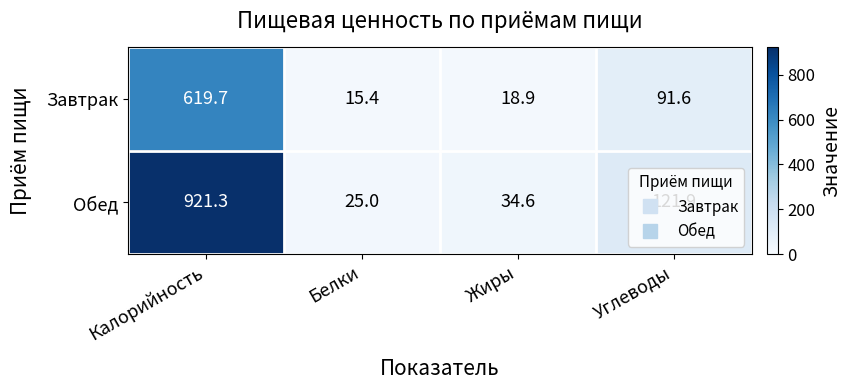

What is the minimum value shown in the chart?

15.4